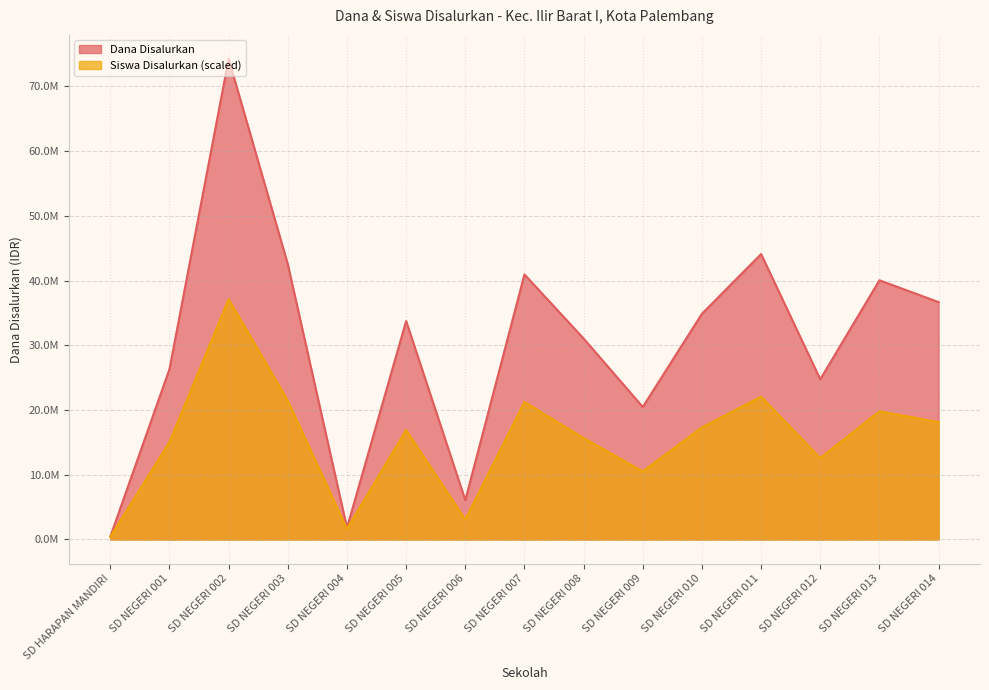

True or false: Dana Disalurkan and Siswa Disalurkan cross at least once.

False